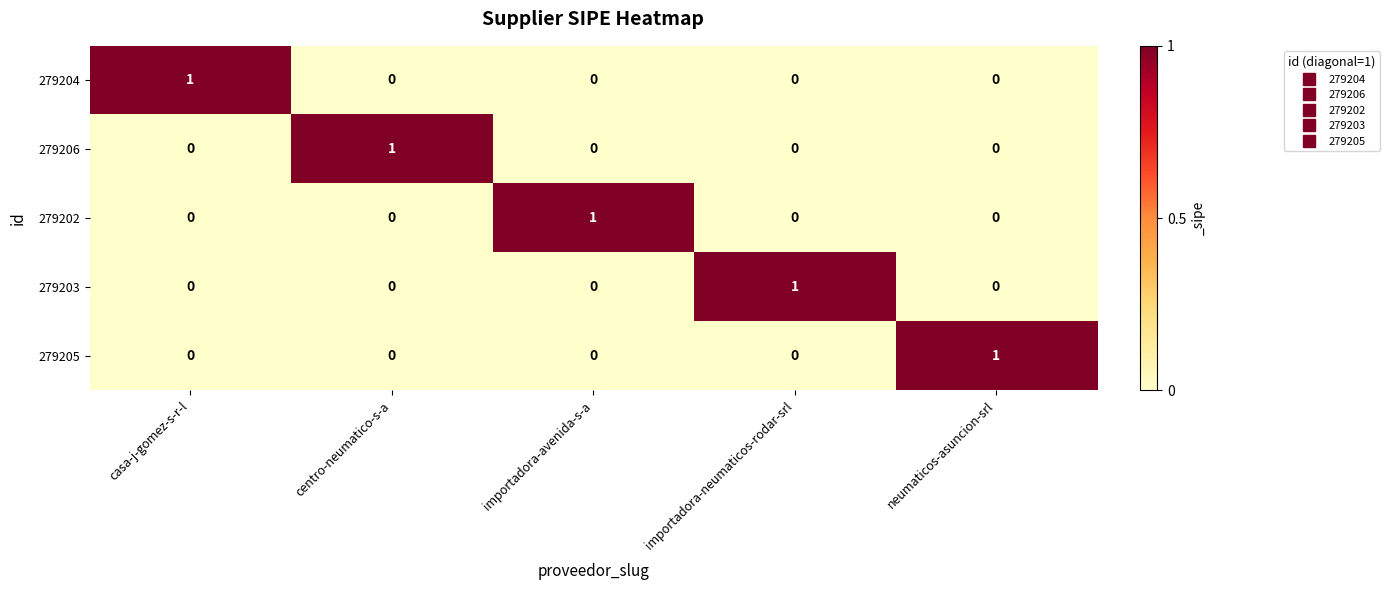

How many 279204 values are between 0 and 1?

5